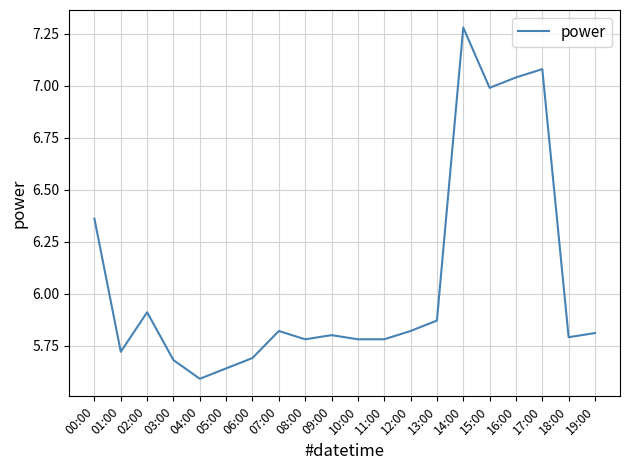

What position from the right is 06:00?

14